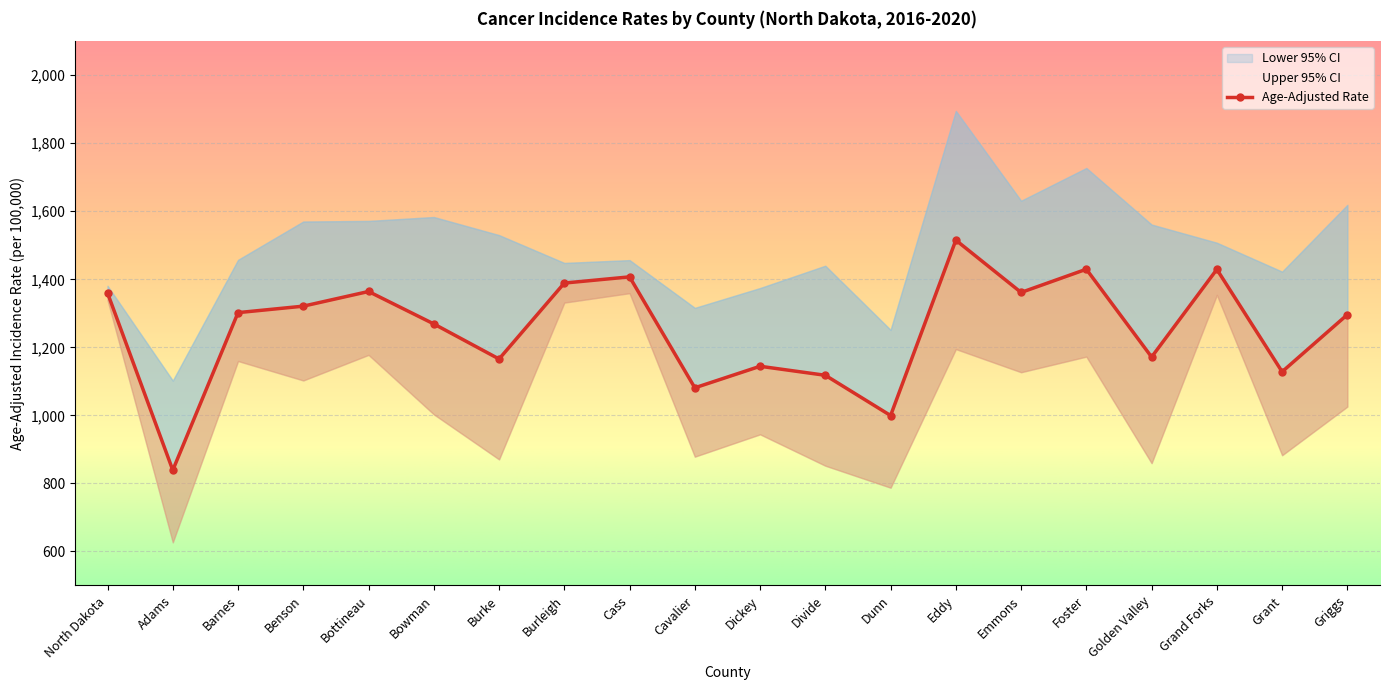

True or false: Age-Adjusted Rate and Lower 95% CI intersect in this chart.

False